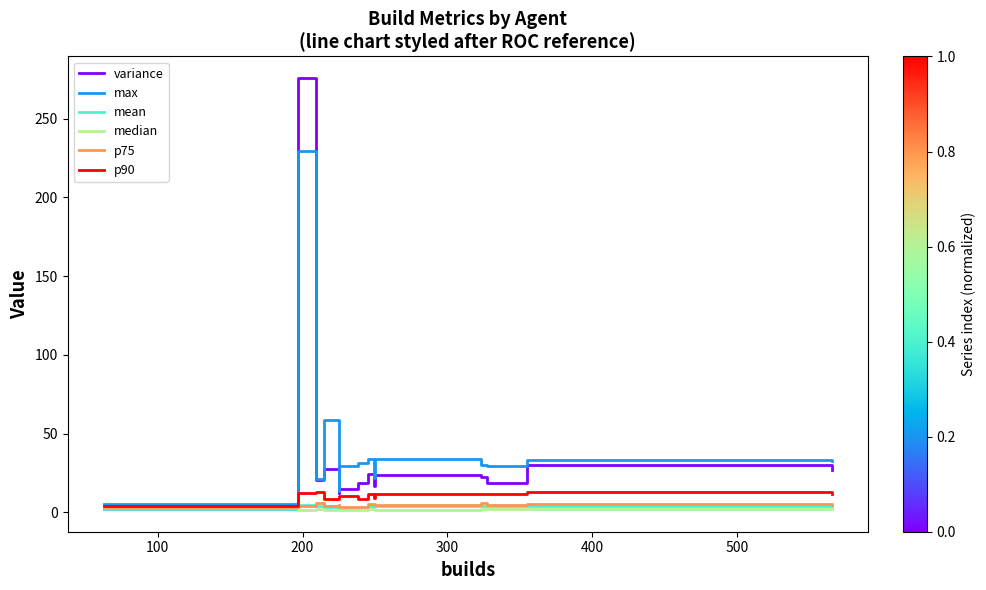

What are all the series names shown in the legend?

variance, max, mean, median, p75, p90